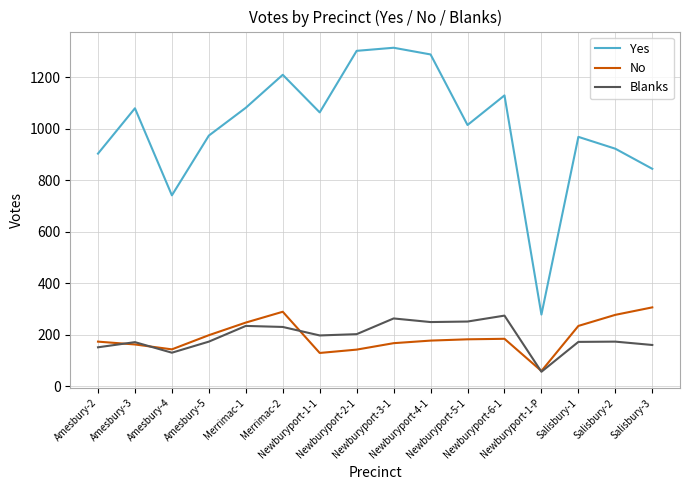

True or false: Yes and No cross at least once.

False